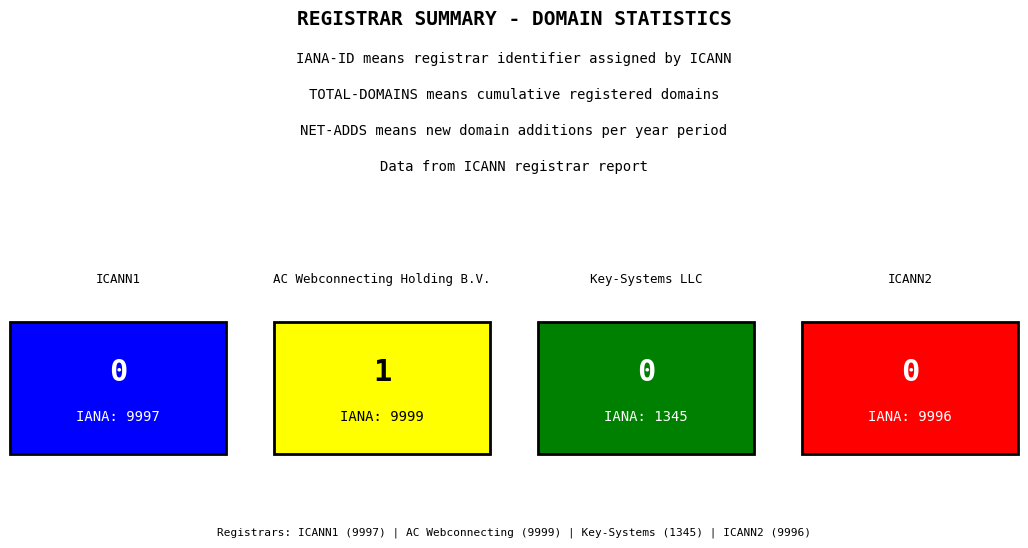

The value of total-domains at 3 is 0. True or false?

False